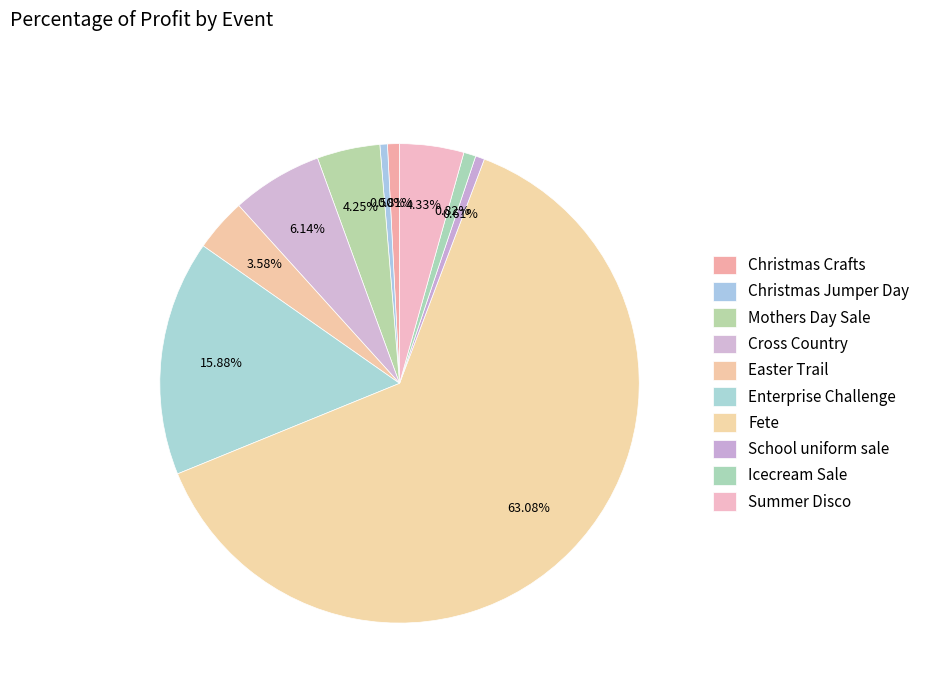

Which category has the biggest portion of the pie?

Fete